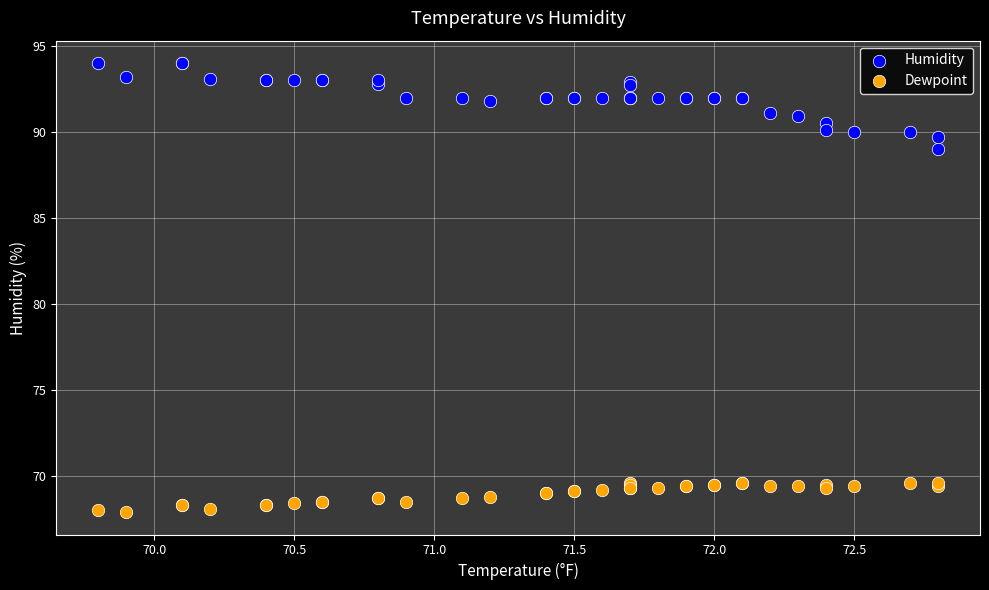

Which series contains the lowest Y value?

Dewpoint